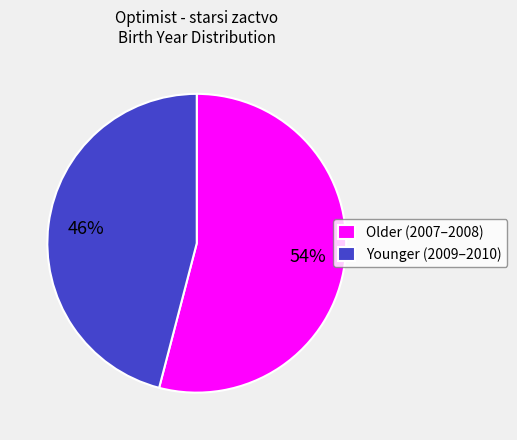

Is the sum of Older (2007–2008) and Younger (2009–2010) greater than half?

Yes